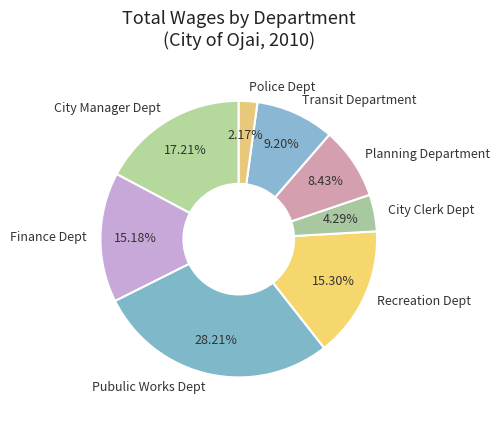

Does any single category account for the majority?

No